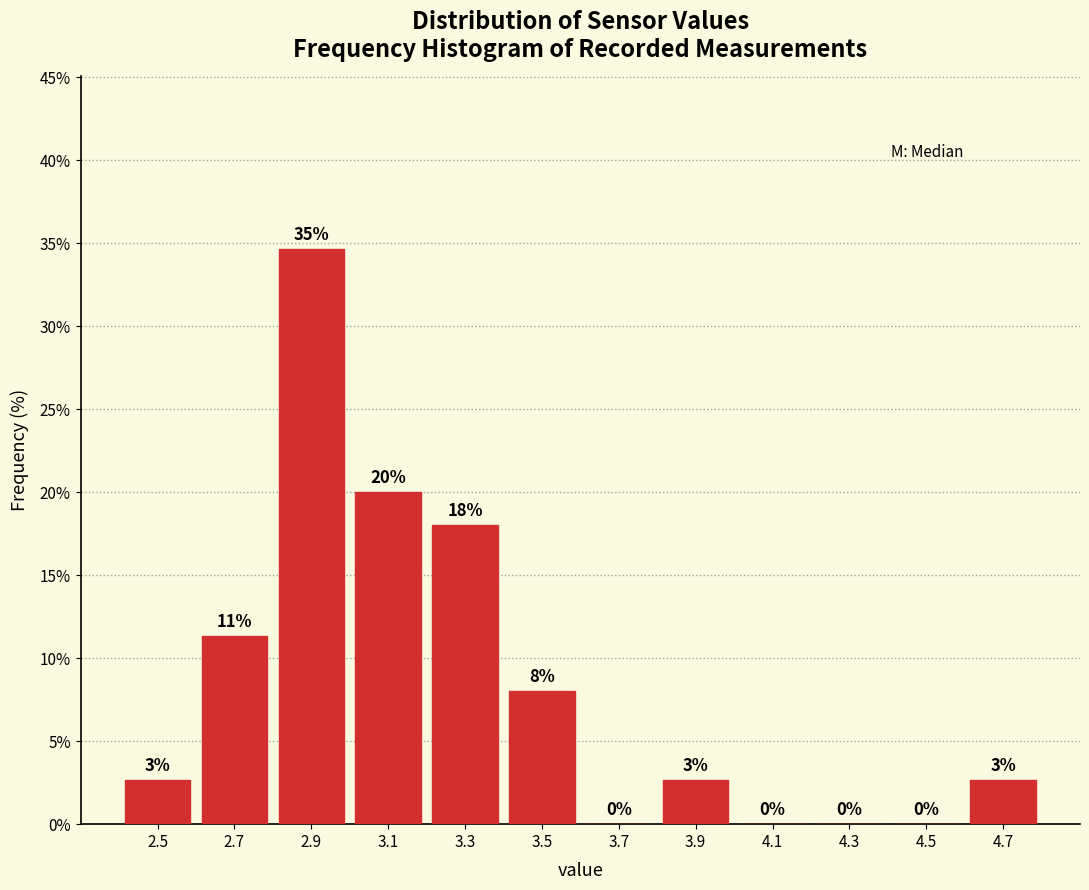

Over which range of the x-axis is the bar tallest?

2.8 to 3.0